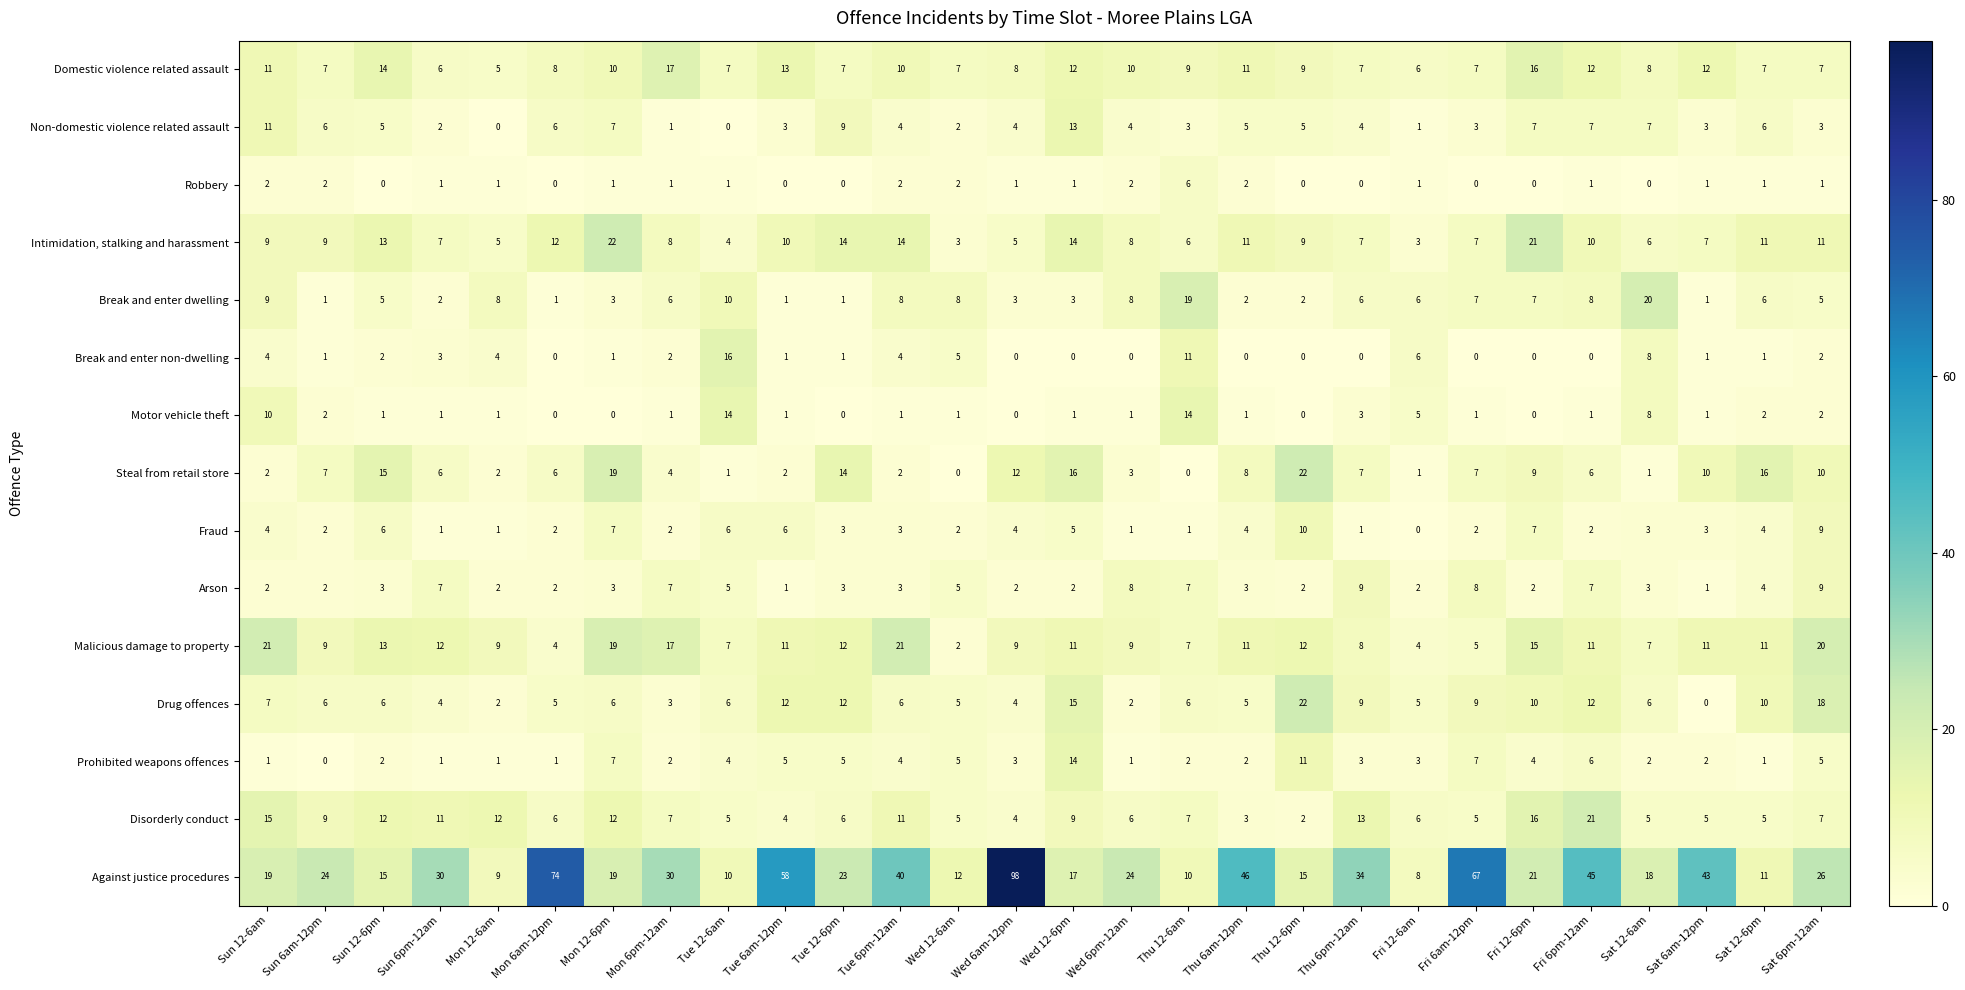

Between Mon 12-6am and Thu 6pm-12am, which series saw the biggest shift?

Against justice procedures